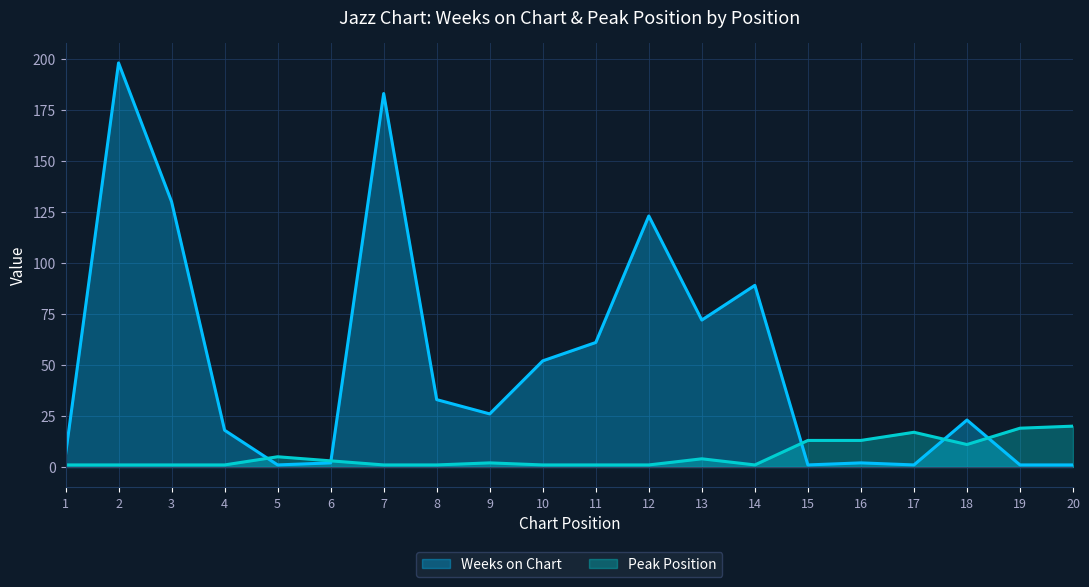

How many lines are shown in the chart?

2